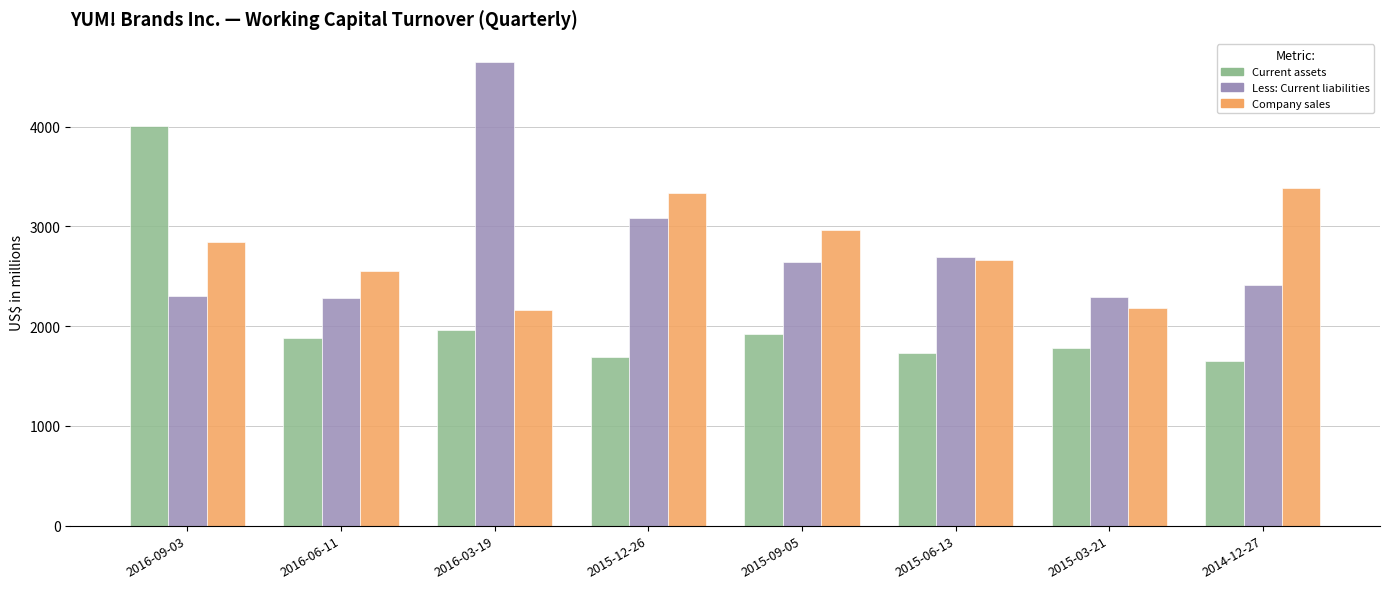

Between 2016-03-19 and 2014-12-27, which series saw the biggest shift?

Less: Current liabilities